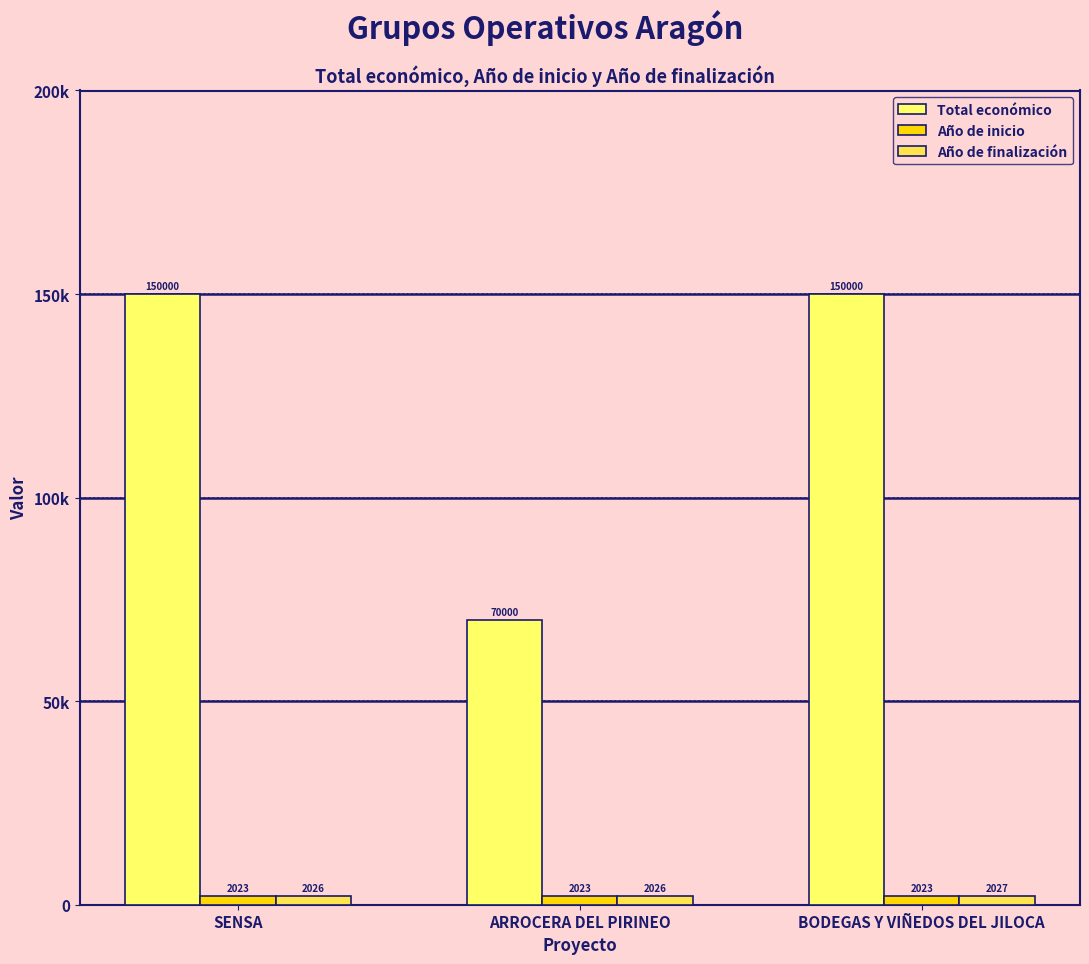

What is the spread (max minus min) of values at BODEGAS Y VIÑEDOS DEL JILOCA?

147977